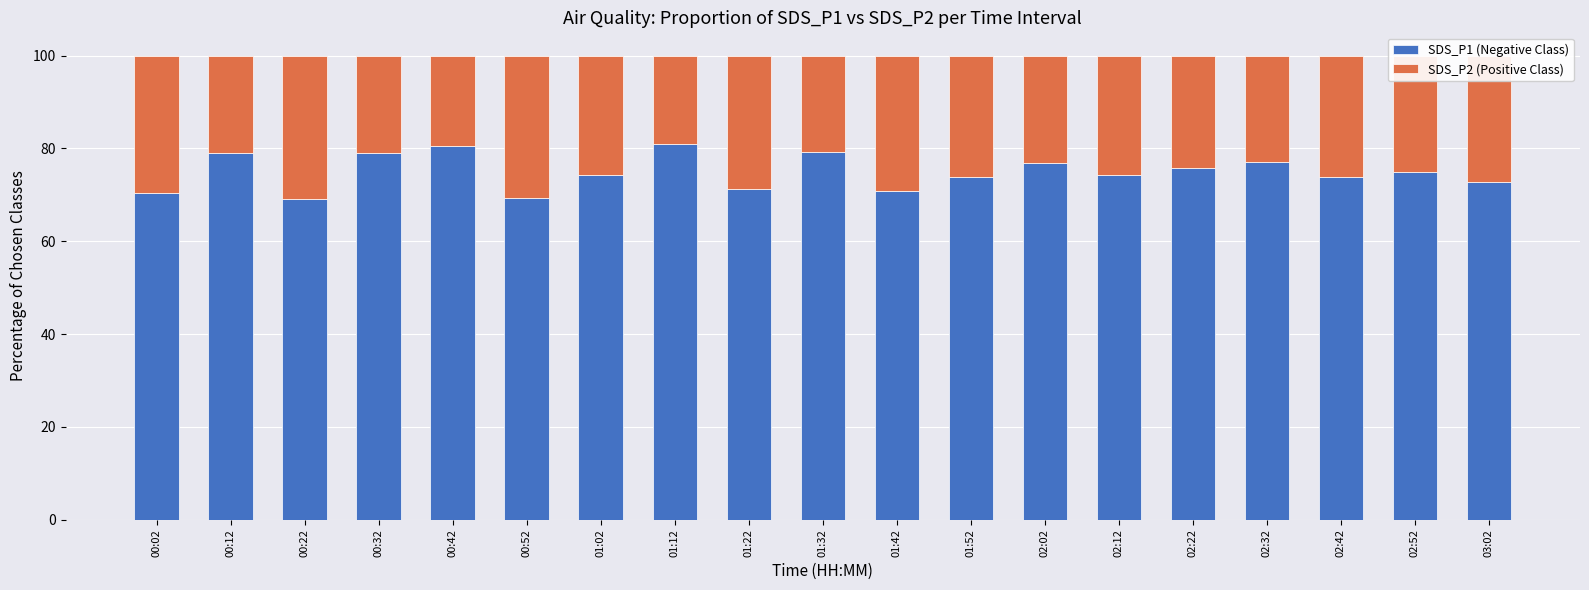

What is the total value across all series at 03:02?

100.0